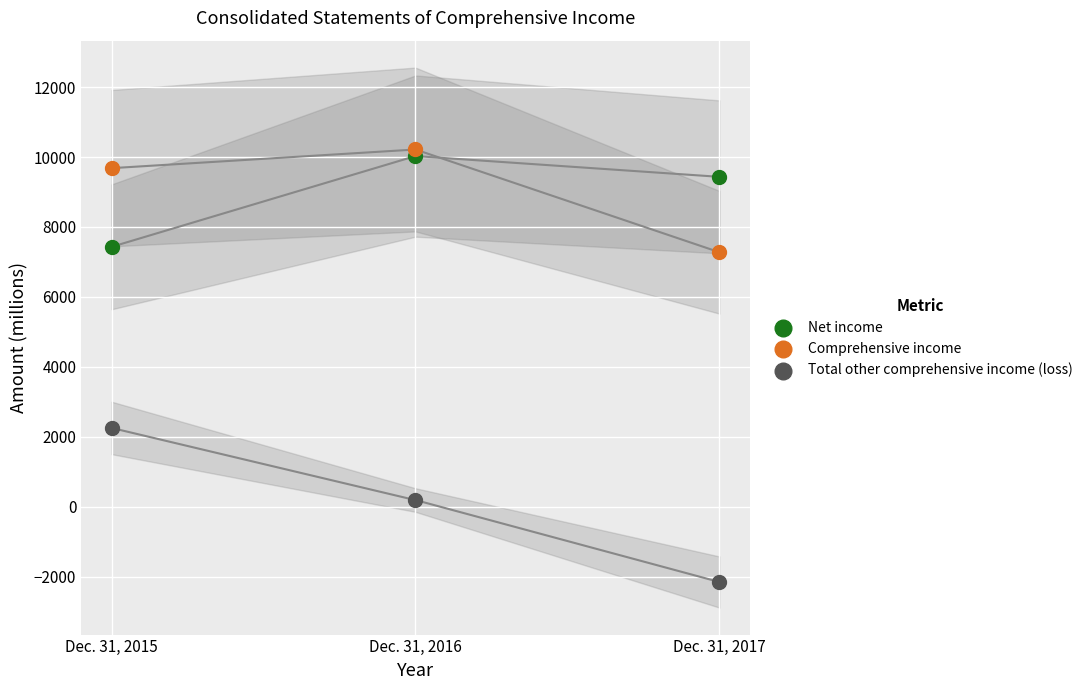

Across all series, what Y value is closest to 4029?

2251